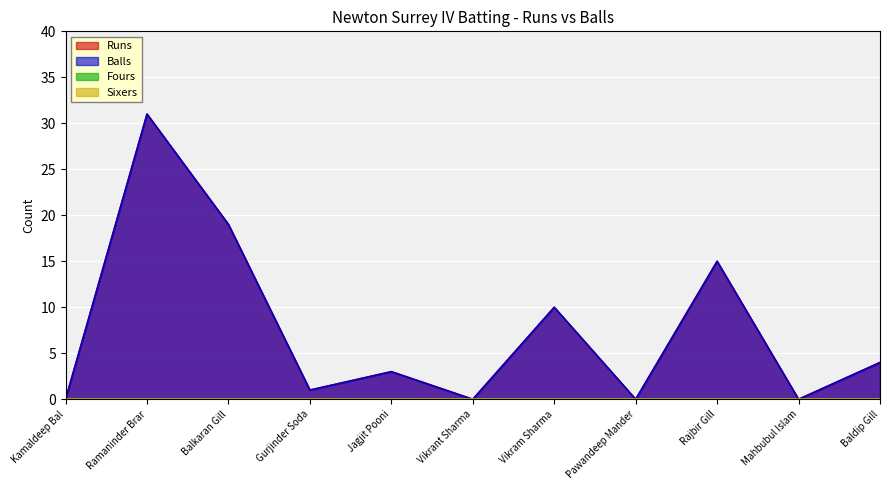

Does the chart display data point markers on the line(s)?

No